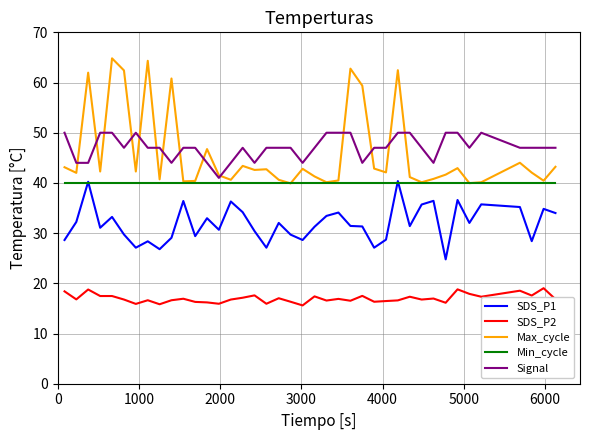

What is the lowest value of the Signal series?

41.0